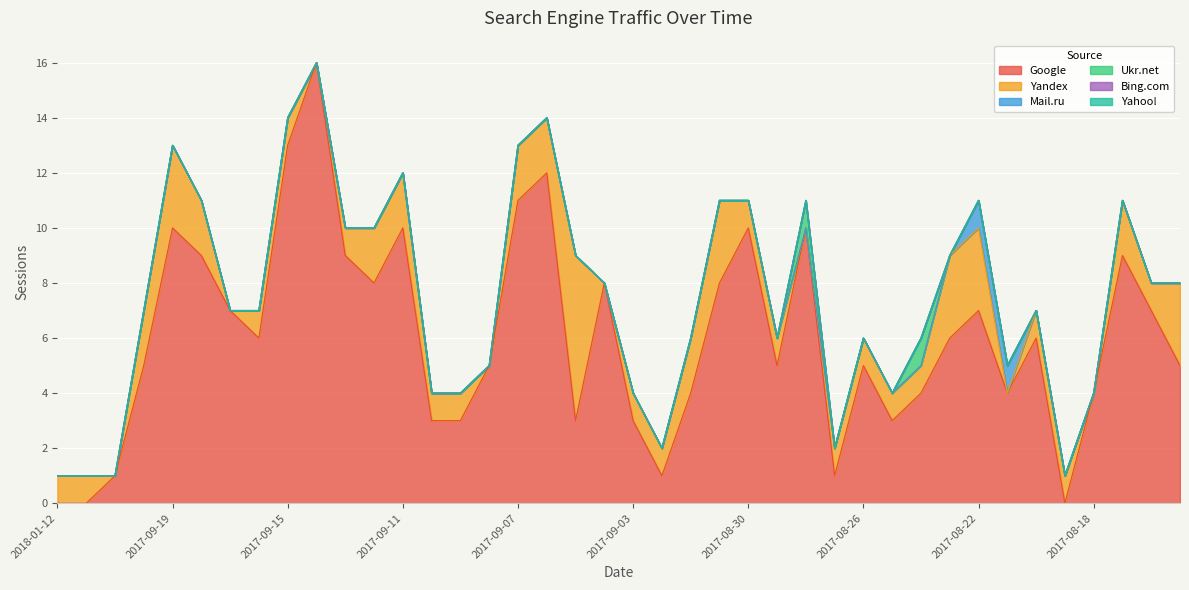

At which category is the sum across all series the highest?

2017-09-14